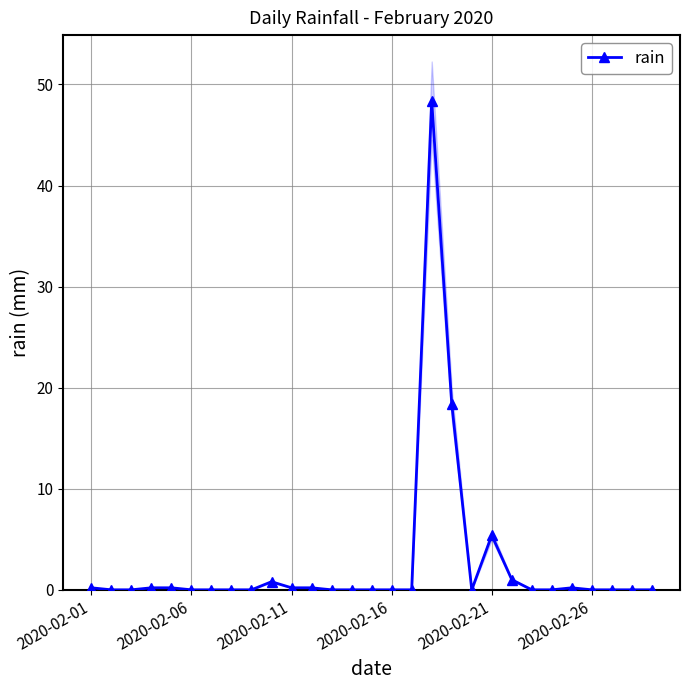

What is the value of the 10th point from the left?

0.8